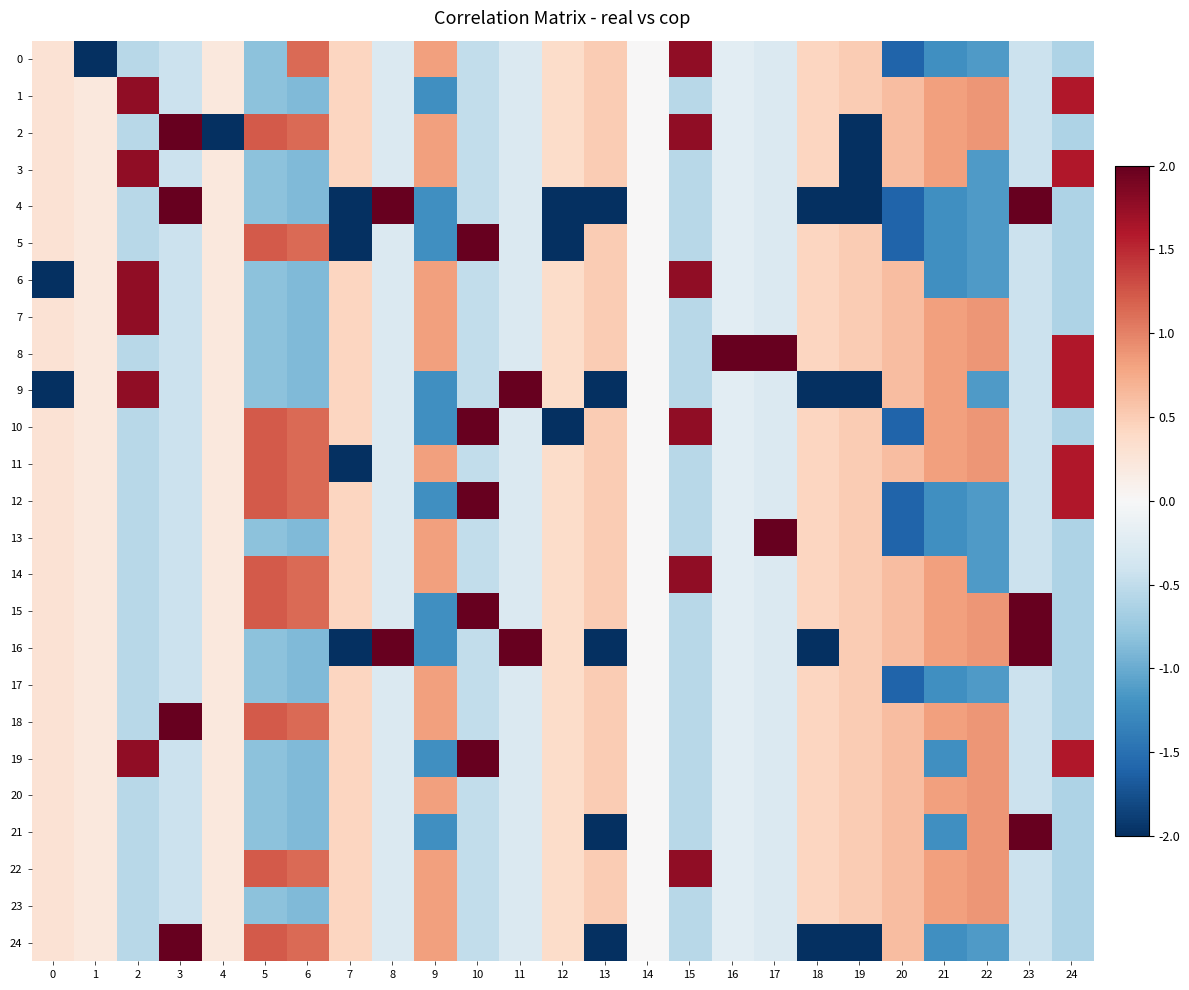

Which series has the largest total across all categories?

15